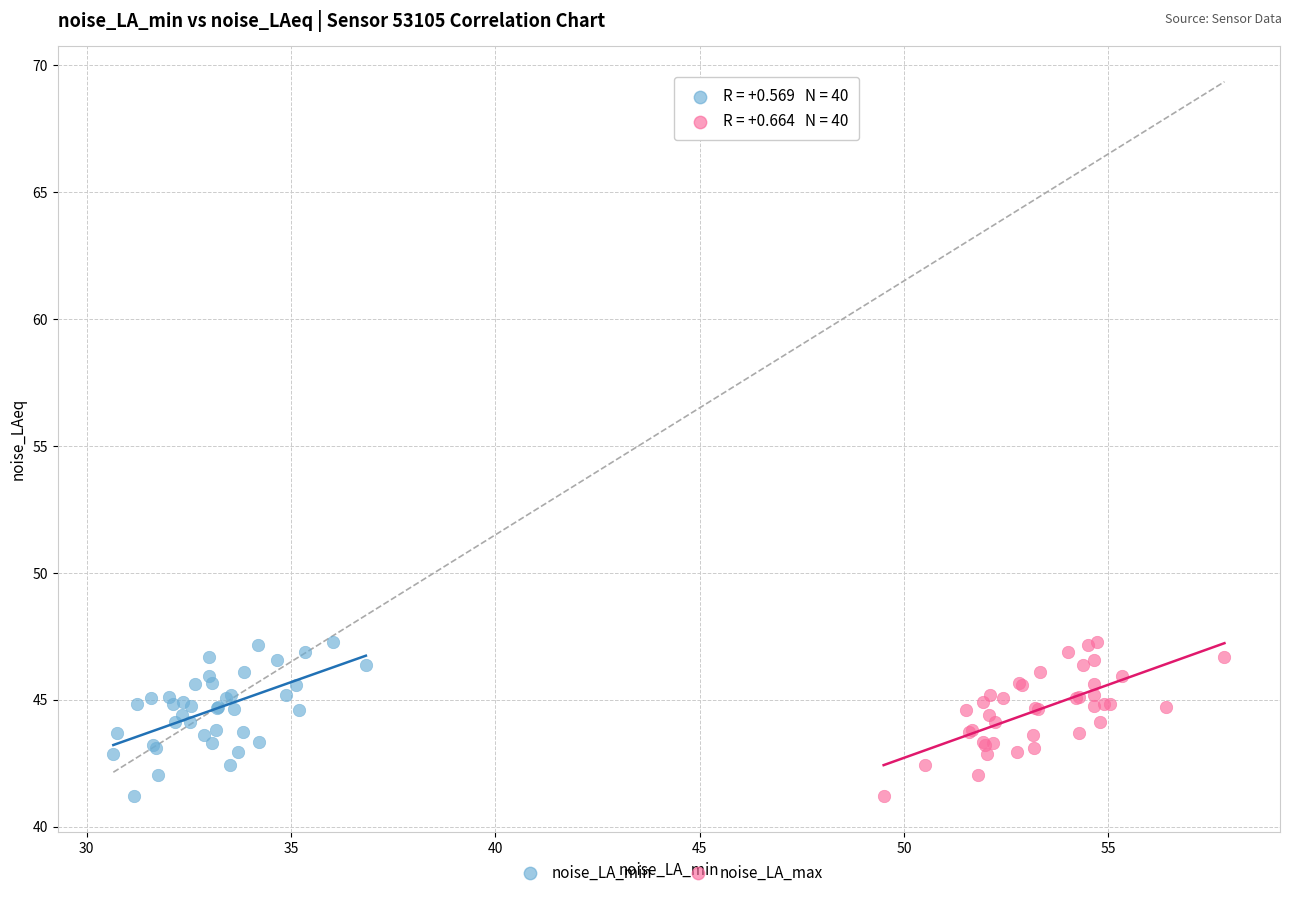

What are all the series names shown in the legend?

noise_LA_min, noise_LA_max